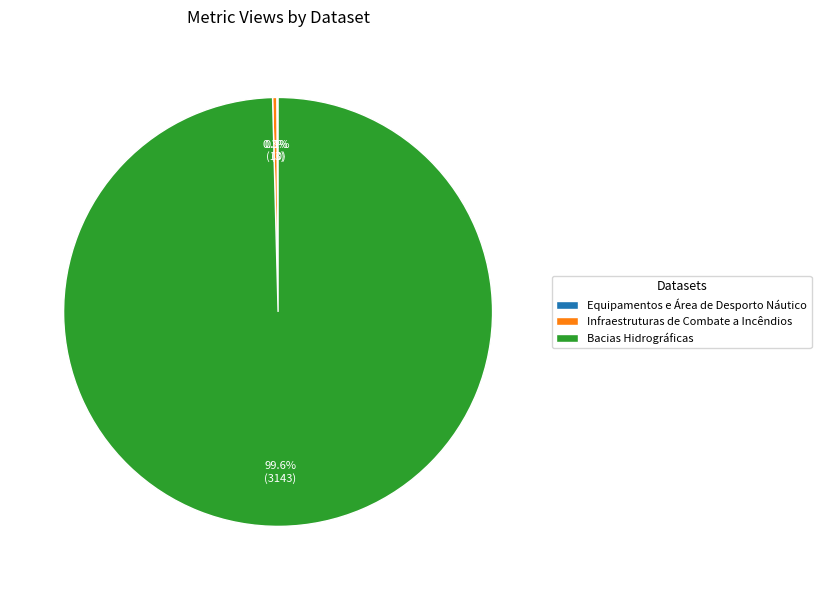

Approximately how many times larger is the value at Bacias Hidrográficas compared to Infraestruturas de Combate a Incêndios?

314.3